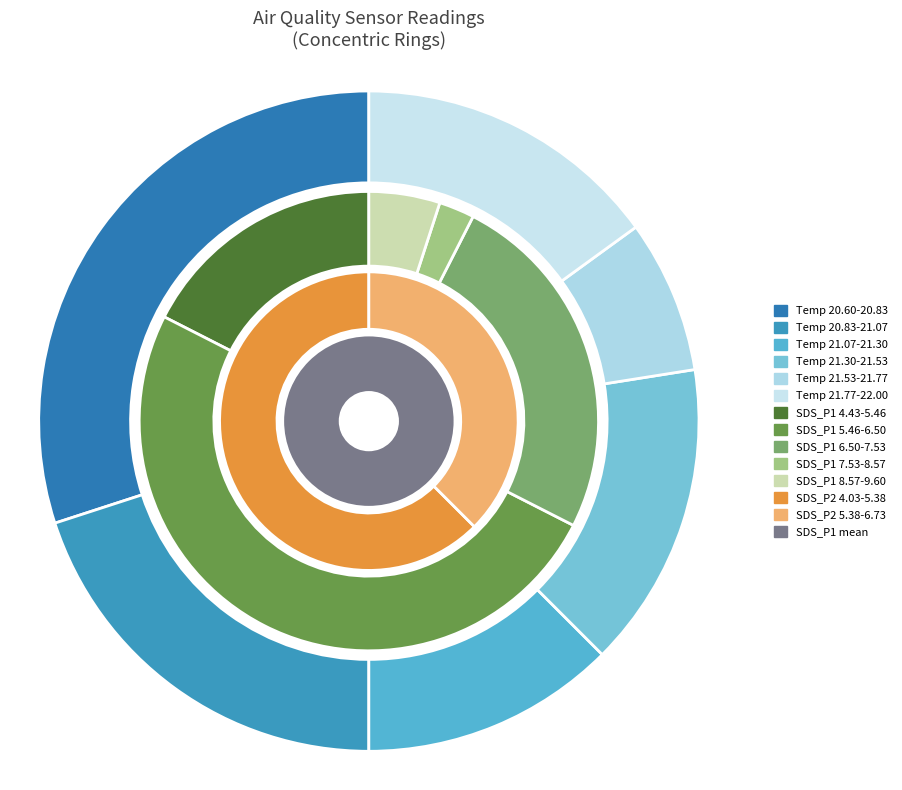

What percentage is the 4 slice, to the nearest percent?

2%